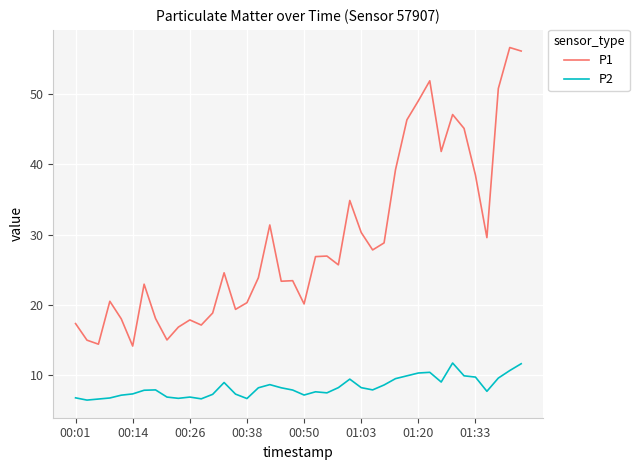

What is the average value of the P1 series?

29.2